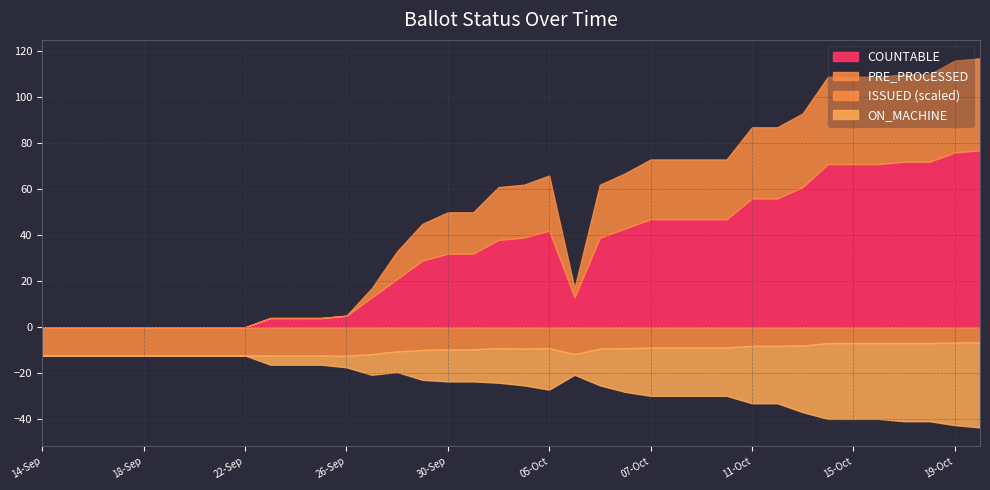

The value of DELETED at 12-Oct is 5. True or false?

False